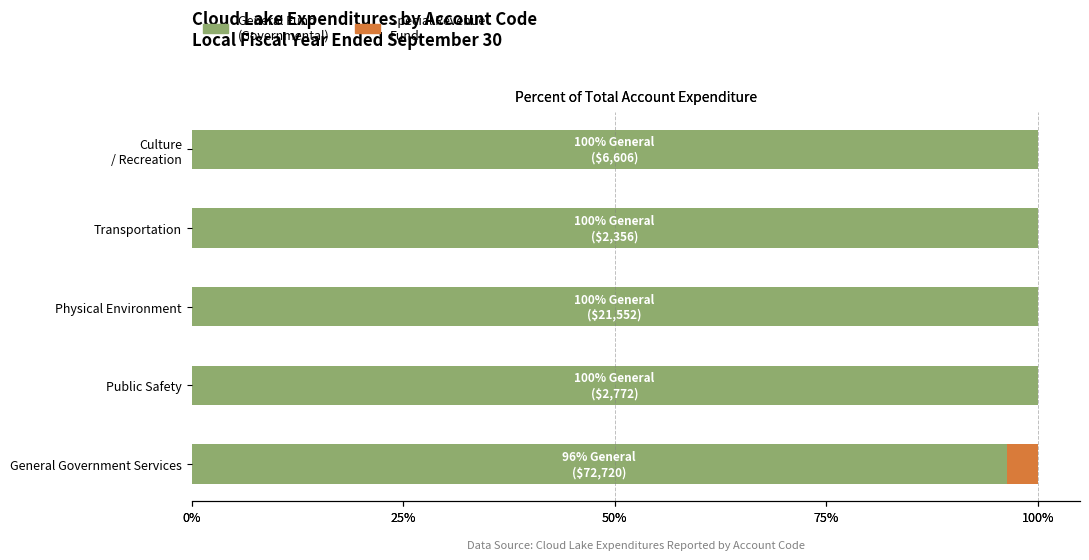

What is the spread (max minus min) of values at Physical Environment?

1.0